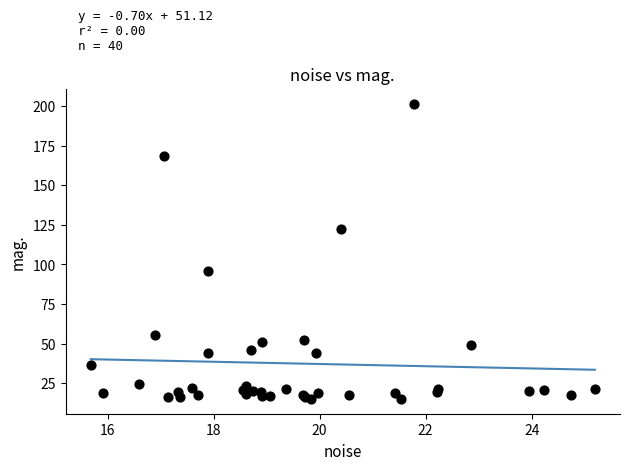

What Y value in the scatter plot is closest to 108?

95.8